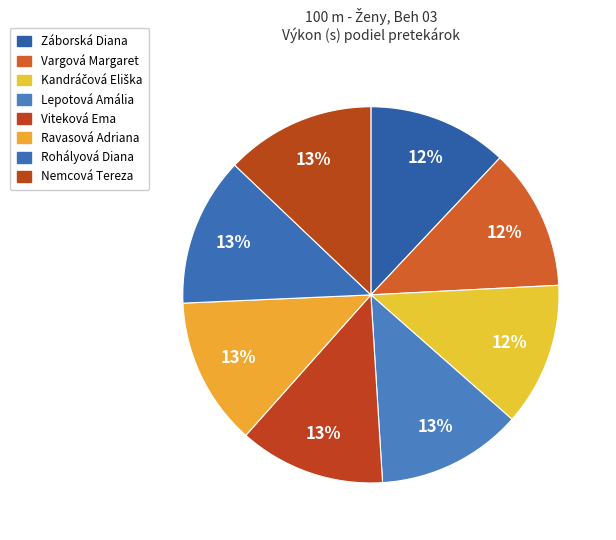

How many segments does this pie chart have?

8